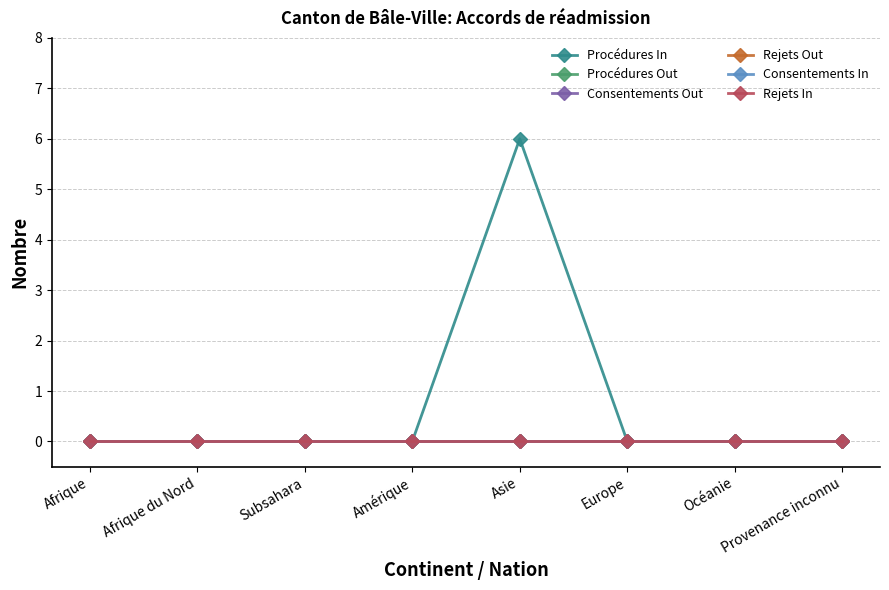

Rank the categories by Rejets In value from lowest to highest.

Afrique, Afrique du Nord, Subsahara, Amérique, Asie, Europe, Océanie, Provenance inconnu